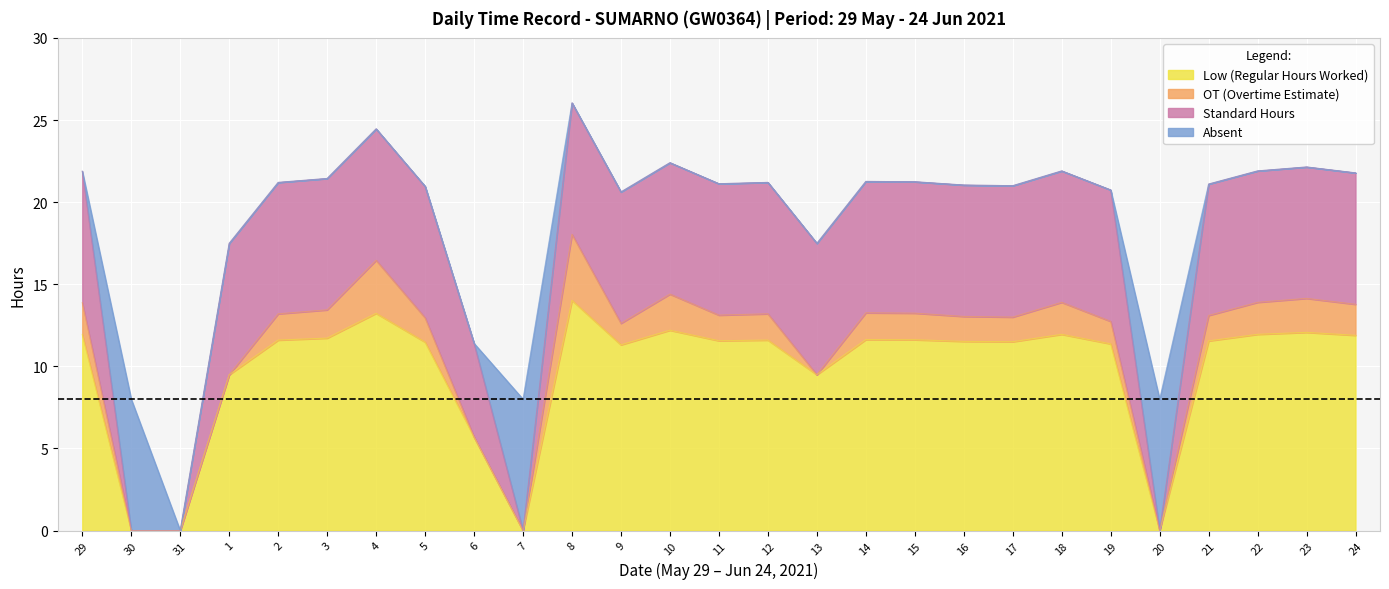

What is the greatest value displayed?

14.0